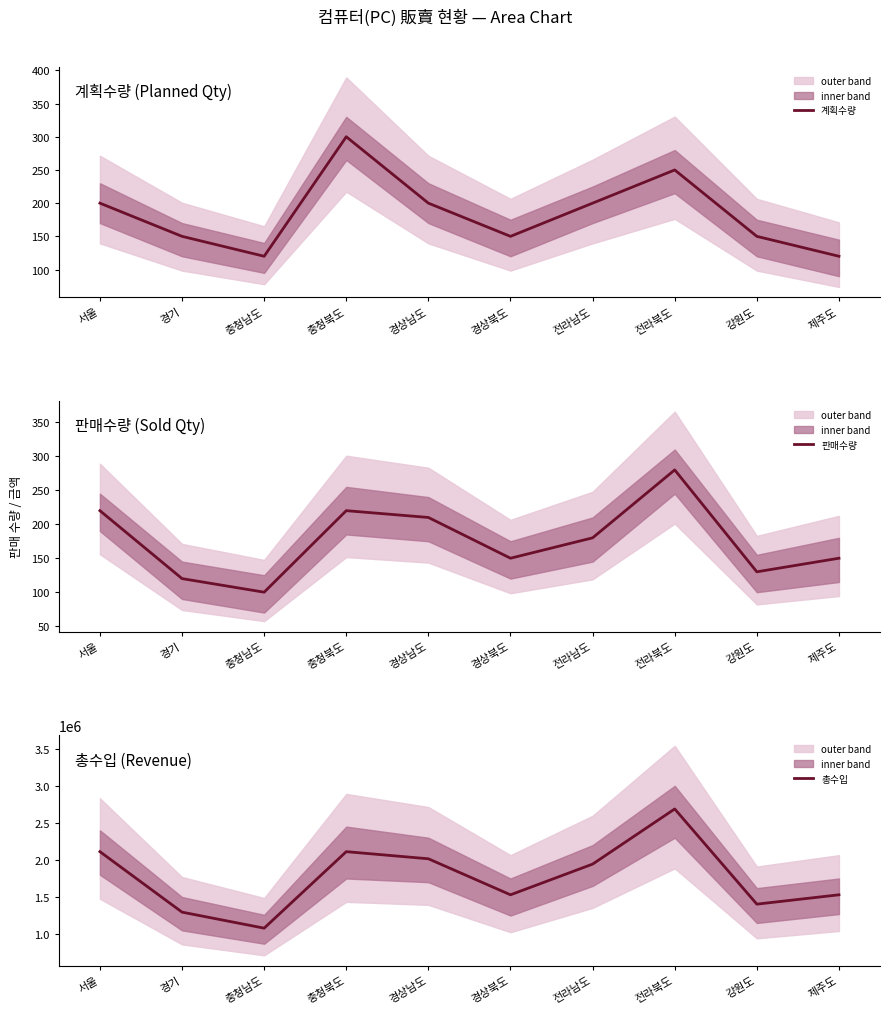

Which series ends up on top after the final intersection of 계획수량 and 판매수량?

판매수량